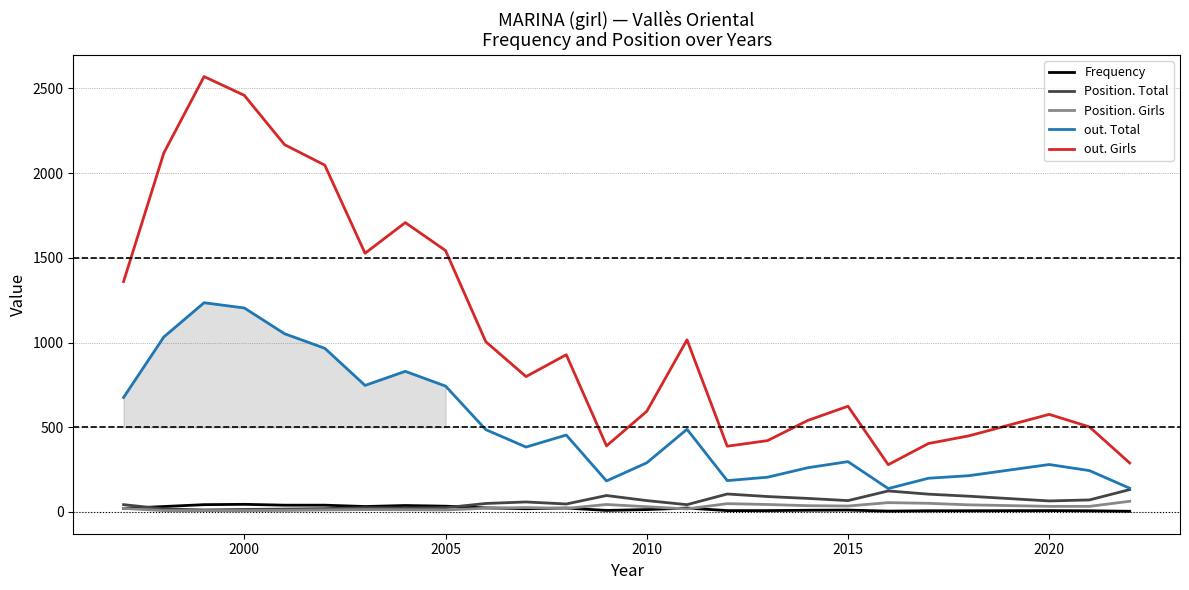

How many lines are shown in the chart?

5